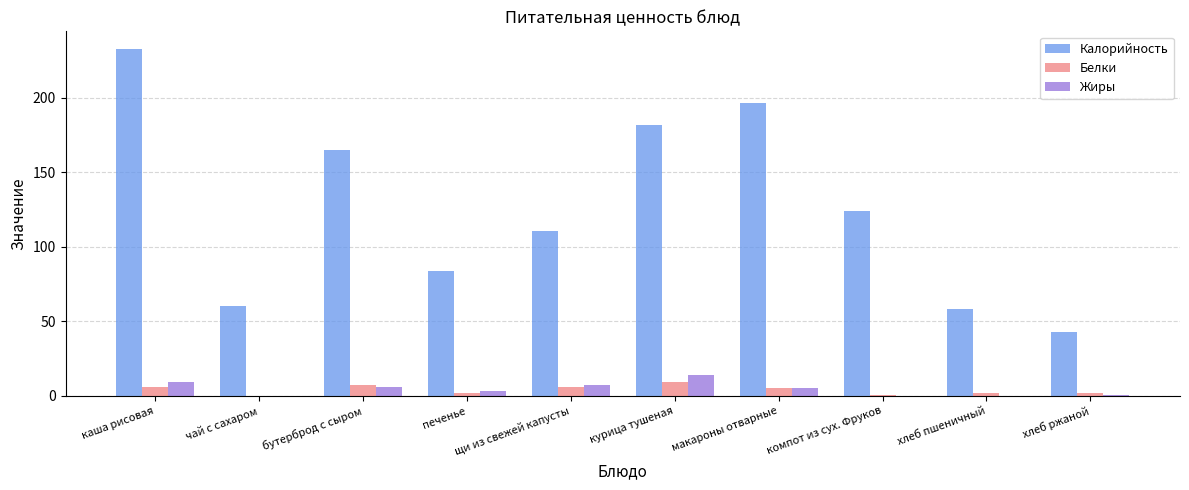

What is the total value across all series at макароны отварные?

207.3